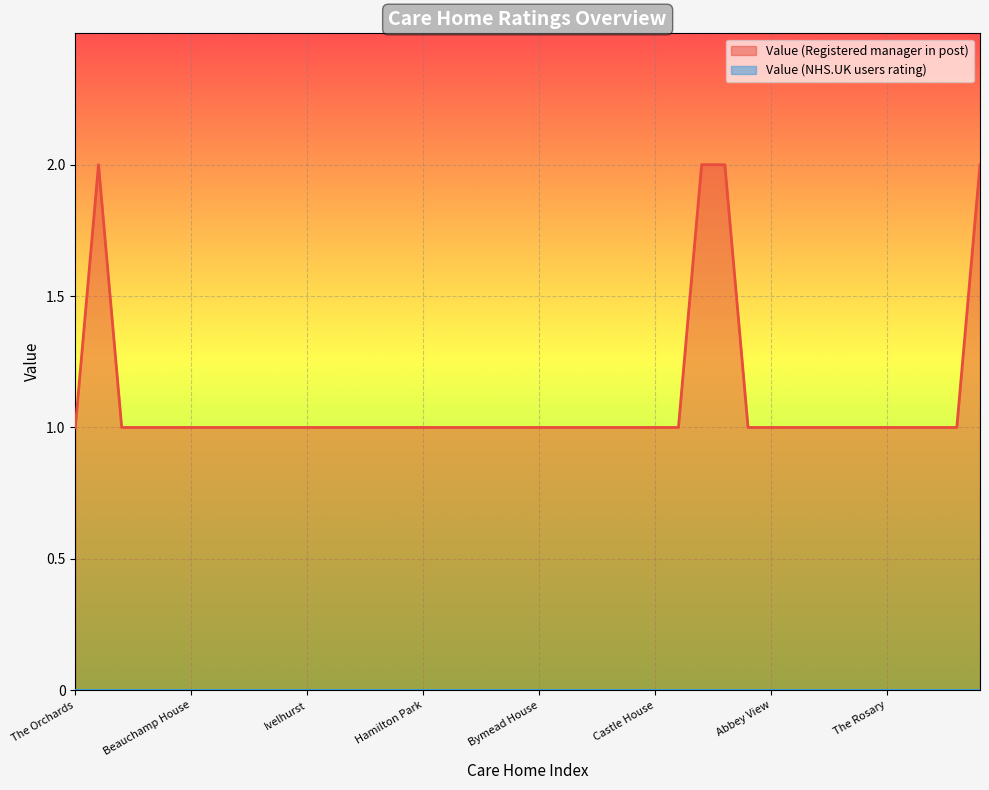

List the labels in order of value, largest first.

Horton Cross, Frethey House, Arthurs Court, Oaktree Court, The Orchards, La Fontana, Oak Lodge, Immacolata House, Beauchamp House, West Abbey, Cooksons Court, Chestnut Lodge, The Knoll, Ivelhurst, Yeovil Sherborne, Wessex House, Calway House, Lavender Court, Hamilton Park, Silverleigh, Oake Meadows, Mountbatten, Gotton Manor, Bymead House, Aspen Court, St James Park, The Firs, The Manor, Castle House, Stockmoor Lodge, Lyme Regis, Abbey View, Avalon, Wey House, Camelot House, Casa di Lusso, The Rosary, Chelston Park, St Benedicts, Glastonbury